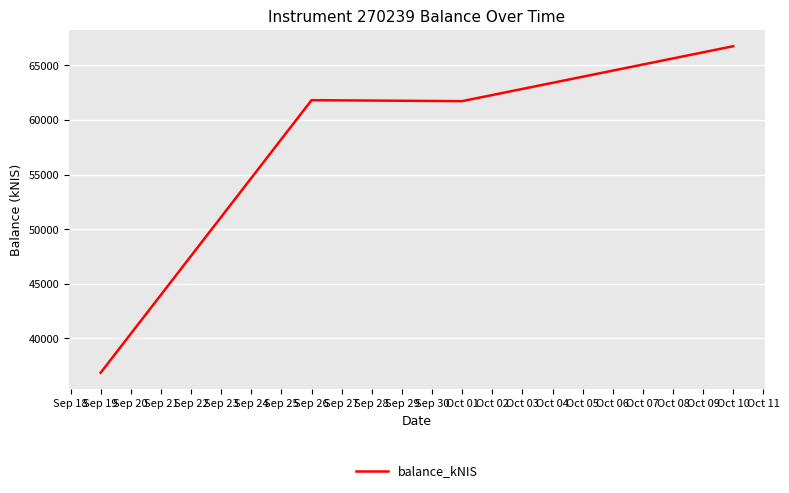

The value at Sep 26 is 14337.1. True or false?

False